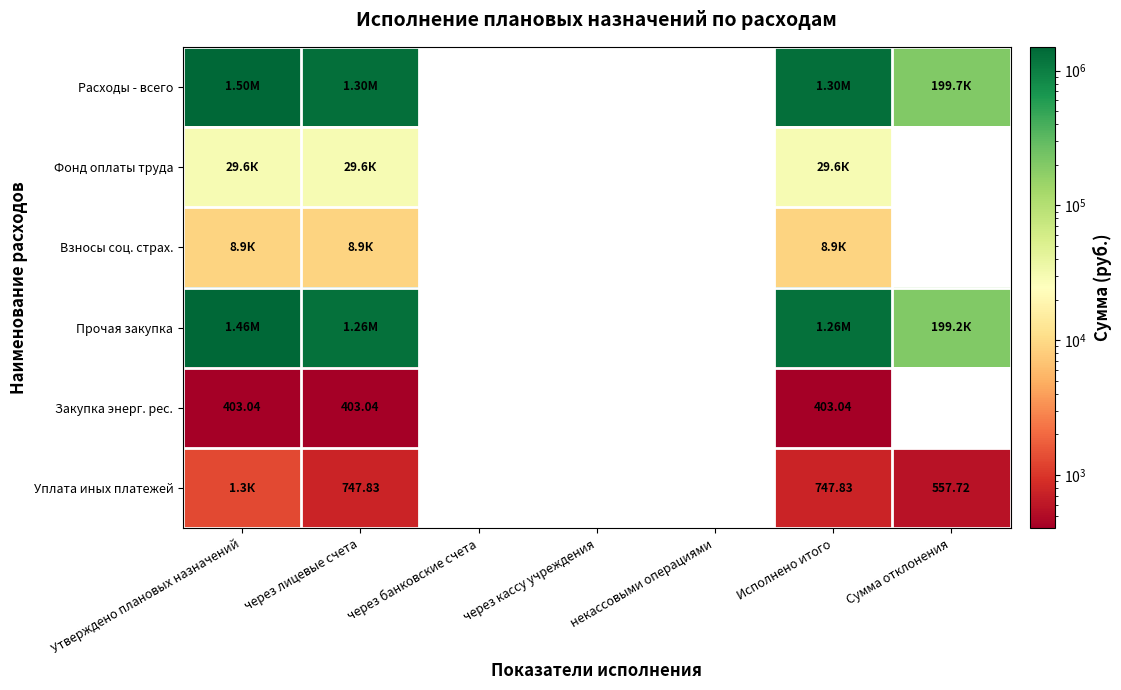

What is the total value across all series at Утверждено плановых назначений?

2997012.2